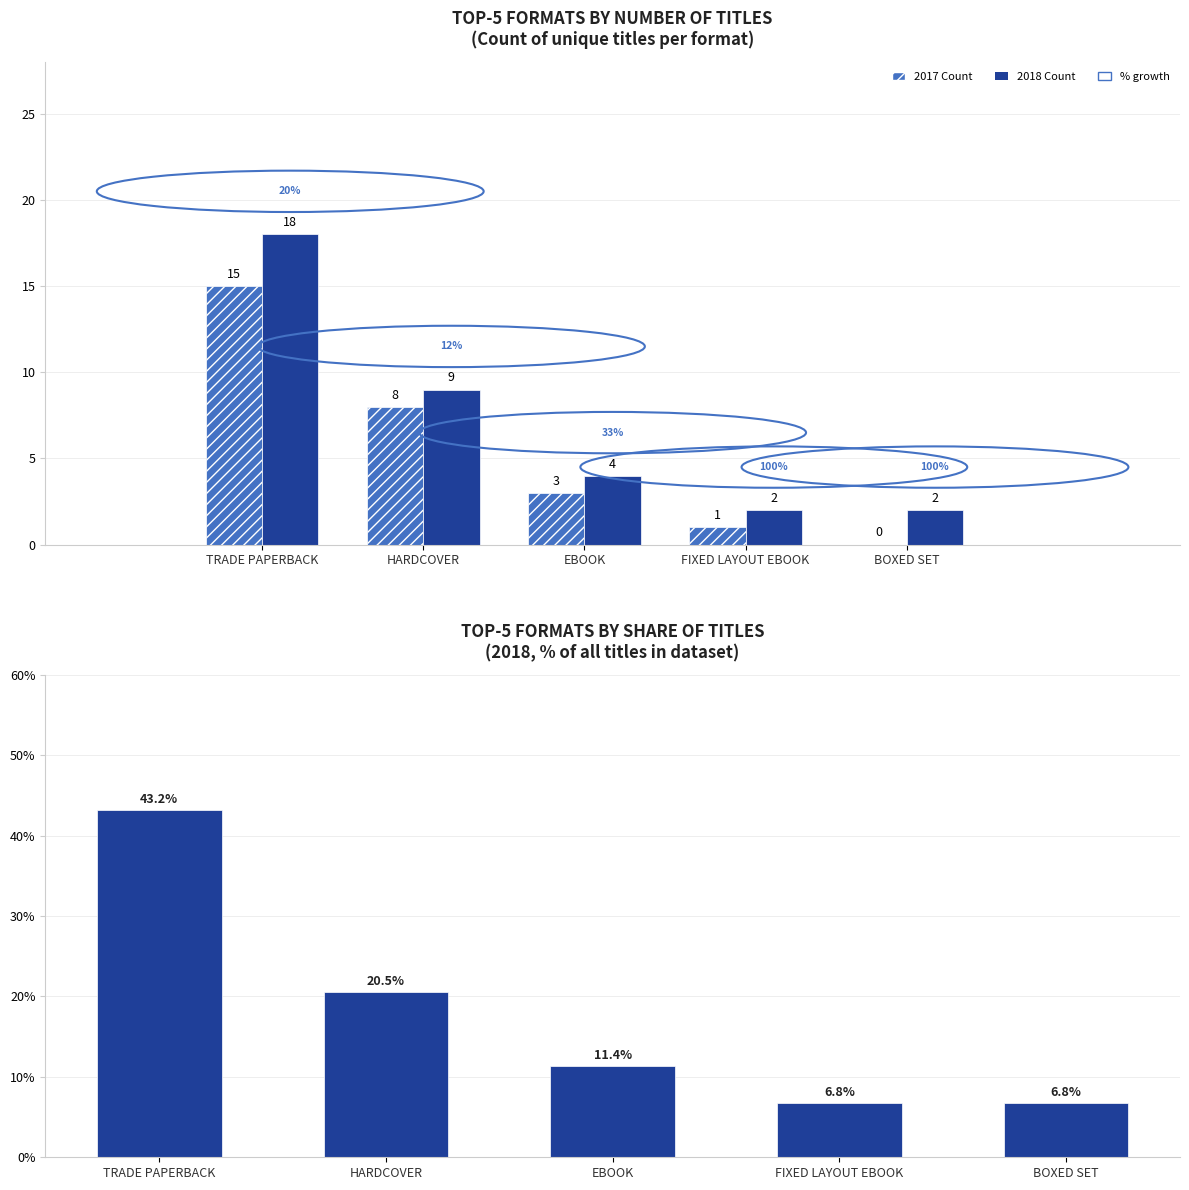

At which category does the chart reach its minimum across all series?

BOXED SET